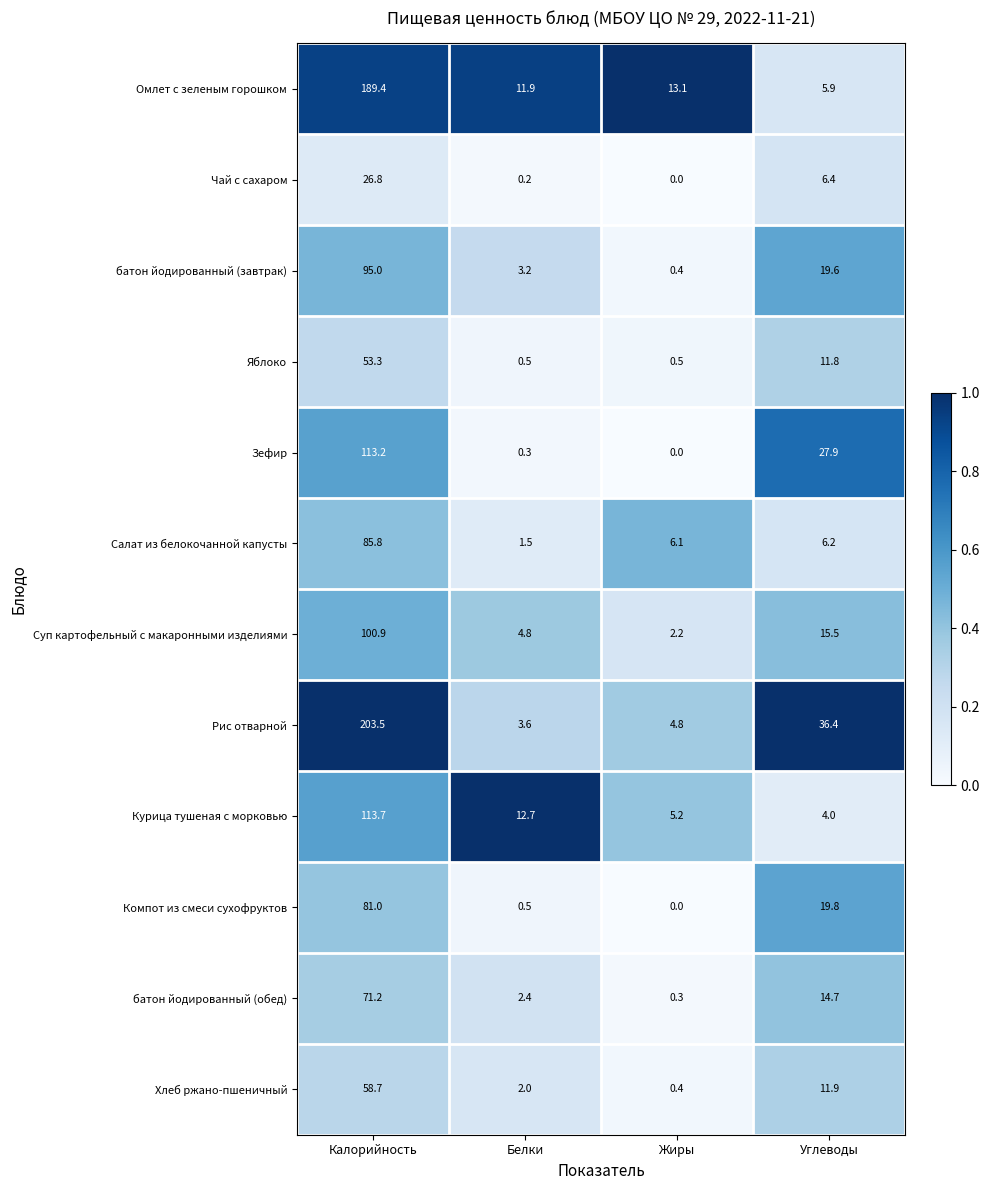

What is the sum of the Омлет с зеленым горошком values at Жиры and Калорийность?

202.5